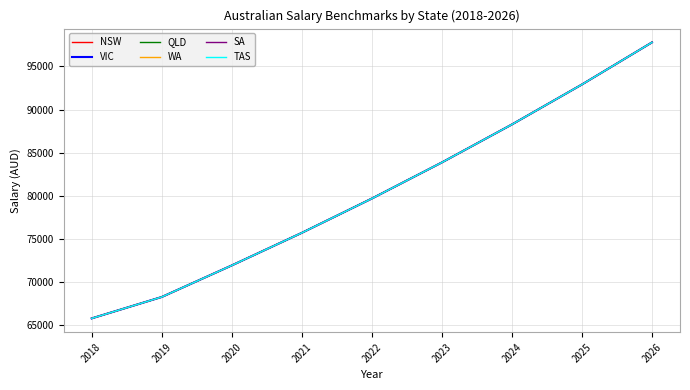

Does the chart display data point markers on the line(s)?

No